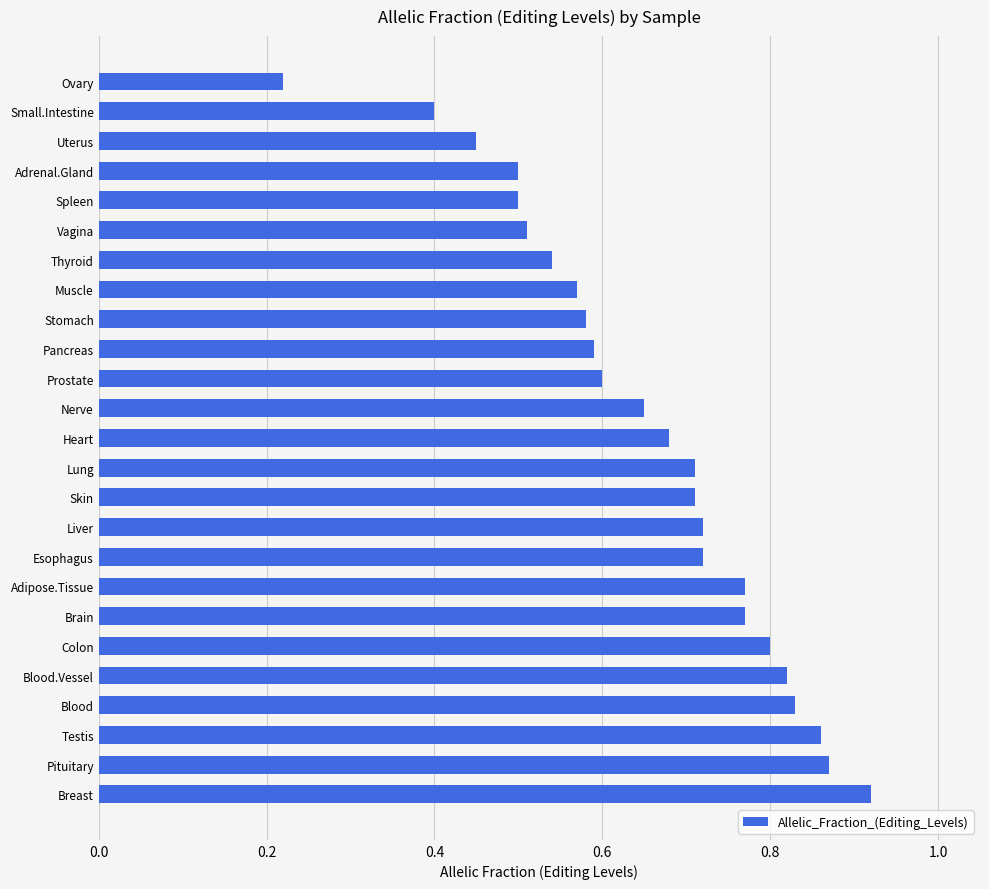

What is the difference between the values at Vagina and Blood?

0.3